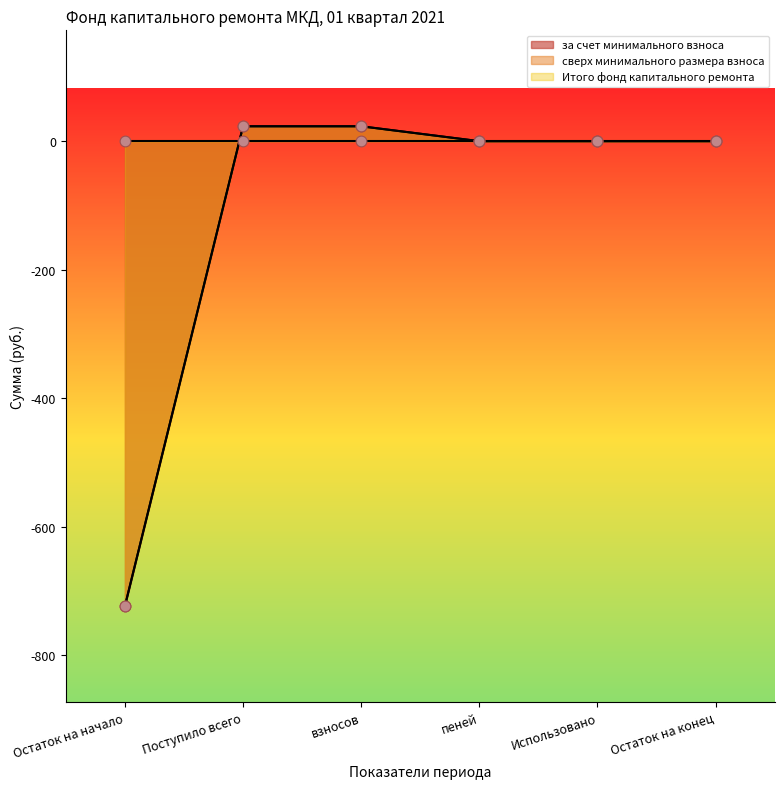

Is the value of за счет минимального взноса at Поступило всего greater than the value of Итого фонд капитального ремонта at взносов?

No